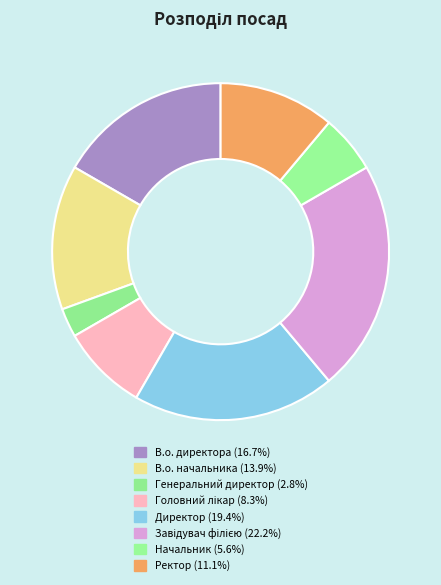

Which slice is the smallest?

Генеральний директор